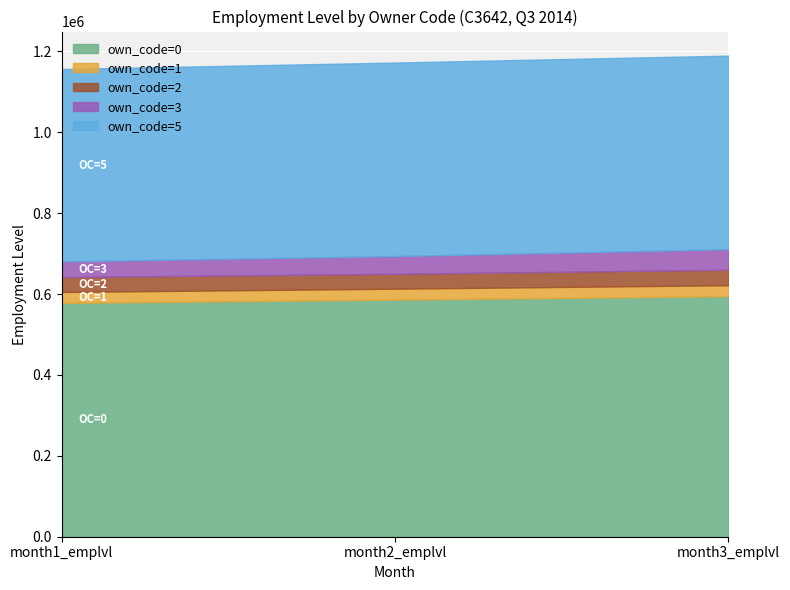

List the series in order of their peak value, lowest first.

own_code_1, own_code_2, own_code_3, own_code_5, own_code_0